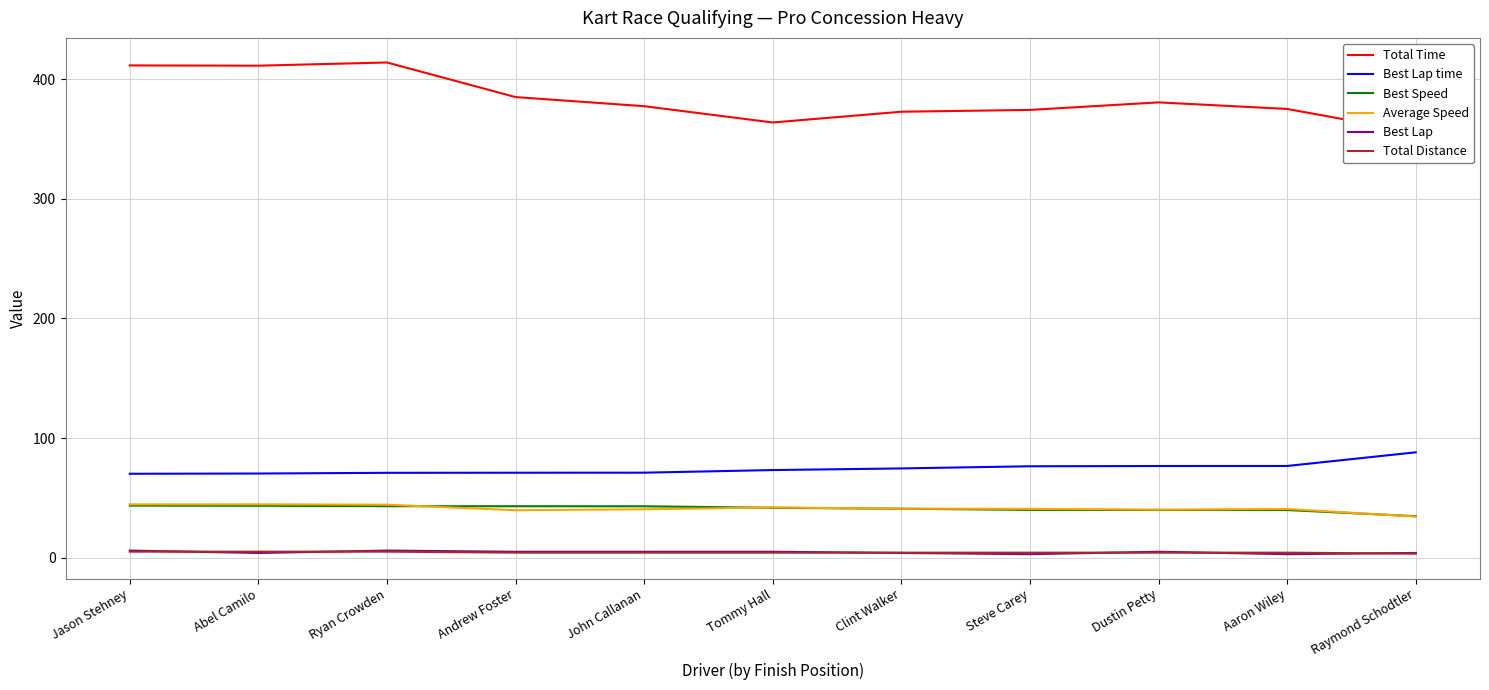

At how many categories does at least one series exceed 28?

11